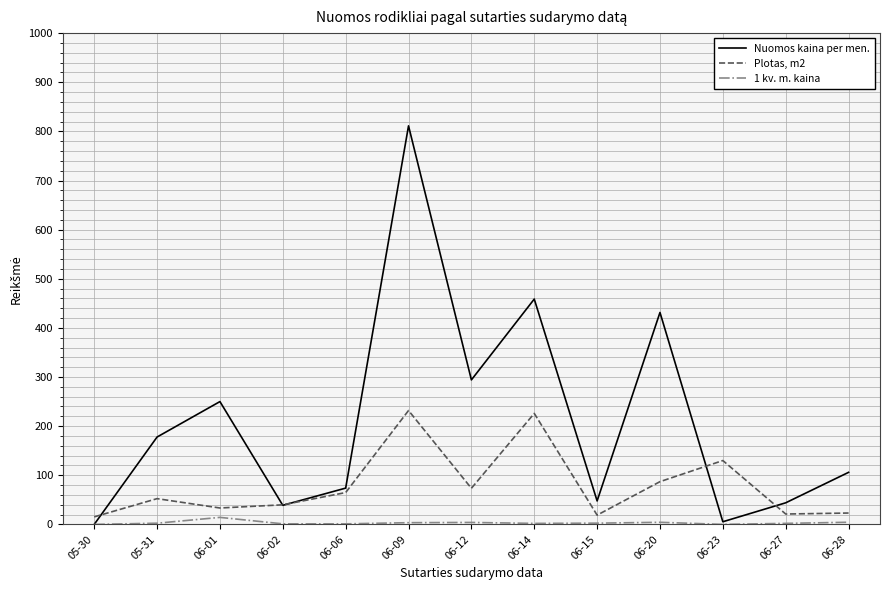

Is the value of Nuomos kaina per men. at 05-30 greater than the value of Plotas, m2 at 06-02?

No